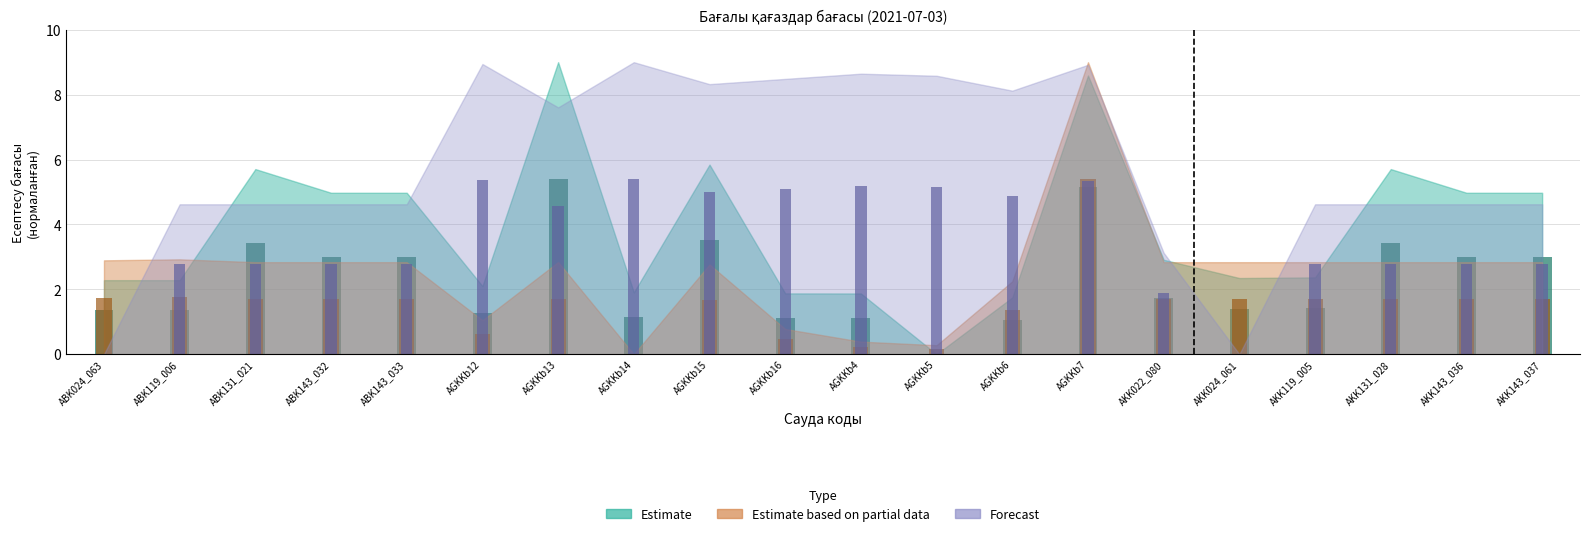

What are all the series names shown in the legend?

Estimate, Estimate based on partial data, Forecast